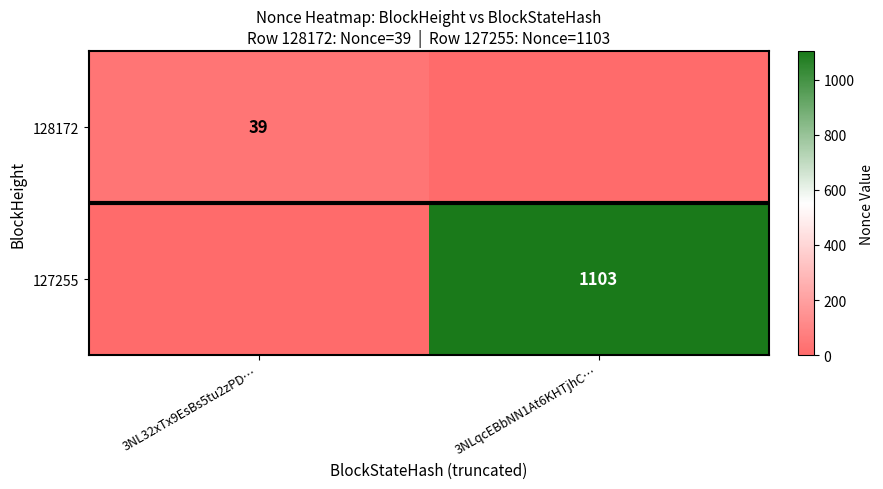

Is it true that 127255 equals 1103 at 3NLqcEBbNN1At6KHTjhC…?

True